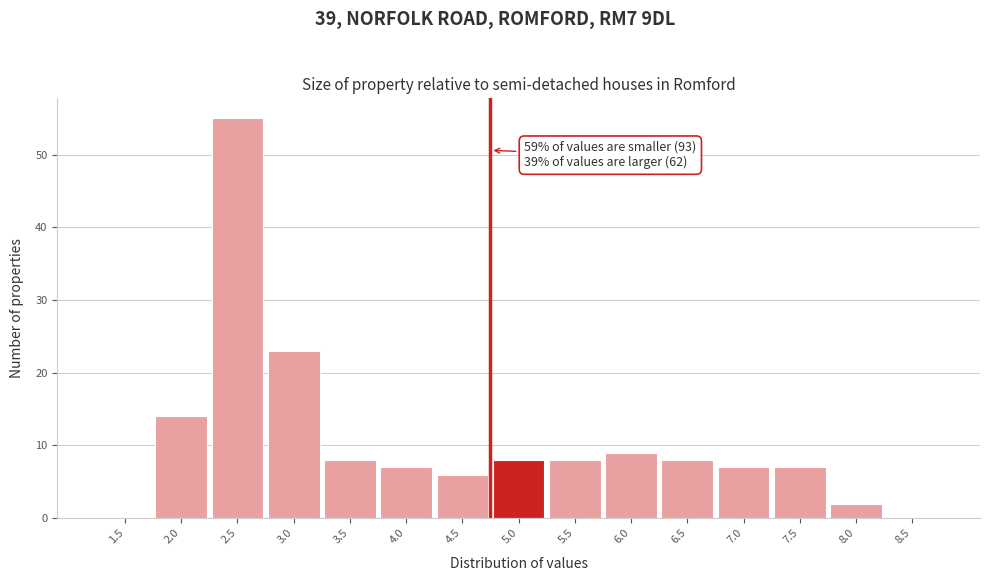

Reading right to left, transcribe all the data shown in this chart.

8.5=0	8.0=2	7.5=7	7.0=7	6.5=8	6.0=9	5.5=8	5.0=8	4.5=6	4.0=7	3.5=8	3.0=23	2.5=55	2.0=14	1.5=0